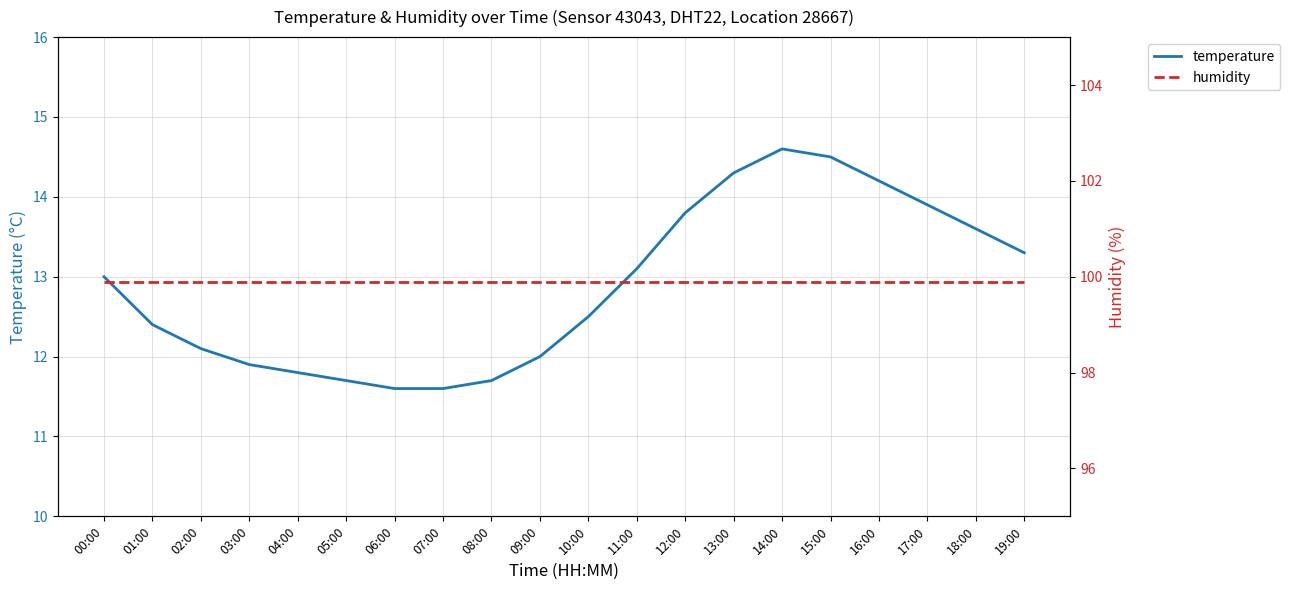

What is the label of the 7th point from the left?

06:00